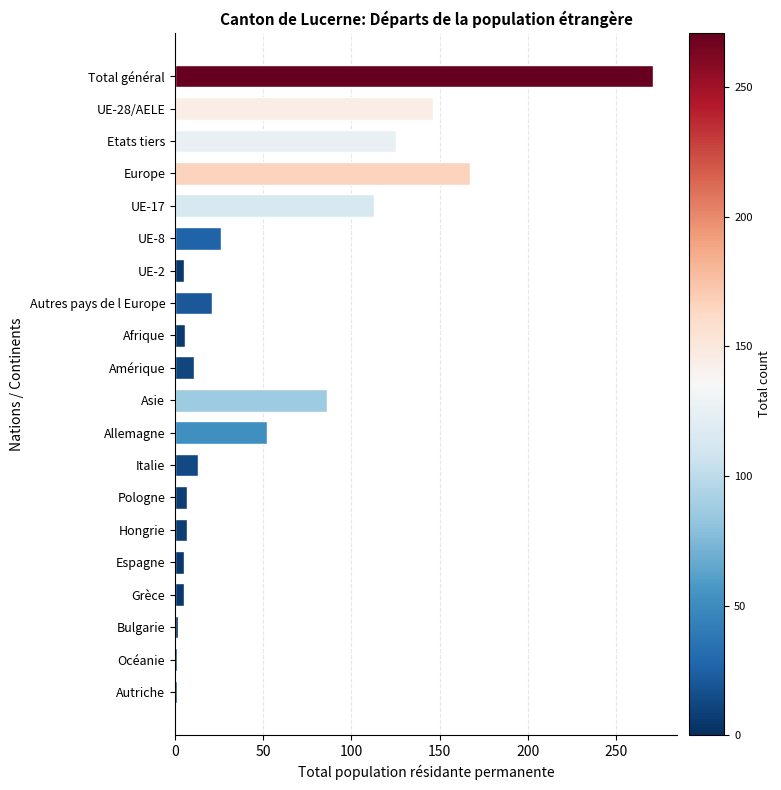

What is the difference between the values at UE-17 and Autres pays de l Europe?

92